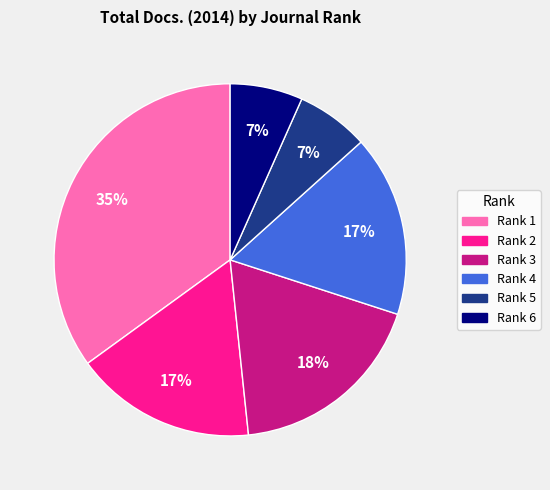

How many segments does this pie chart have?

6